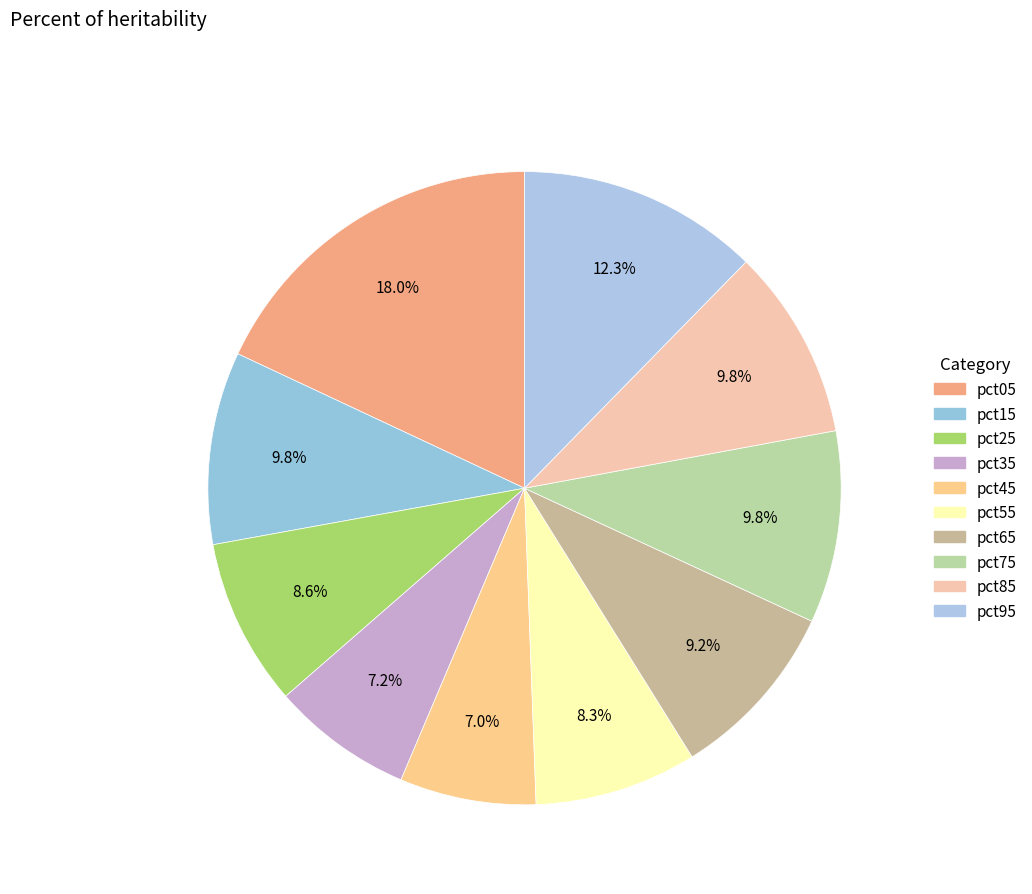

Count the number of slices in the pie.

10